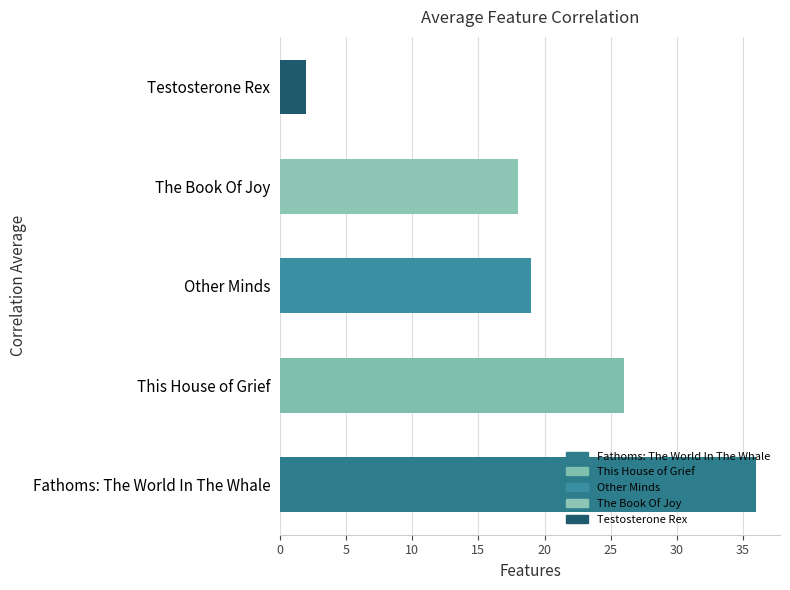

List the labels in order of value, largest first.

Fathoms: The World In The Whale, This House of Grief, Other Minds, The Book Of Joy, Testosterone Rex